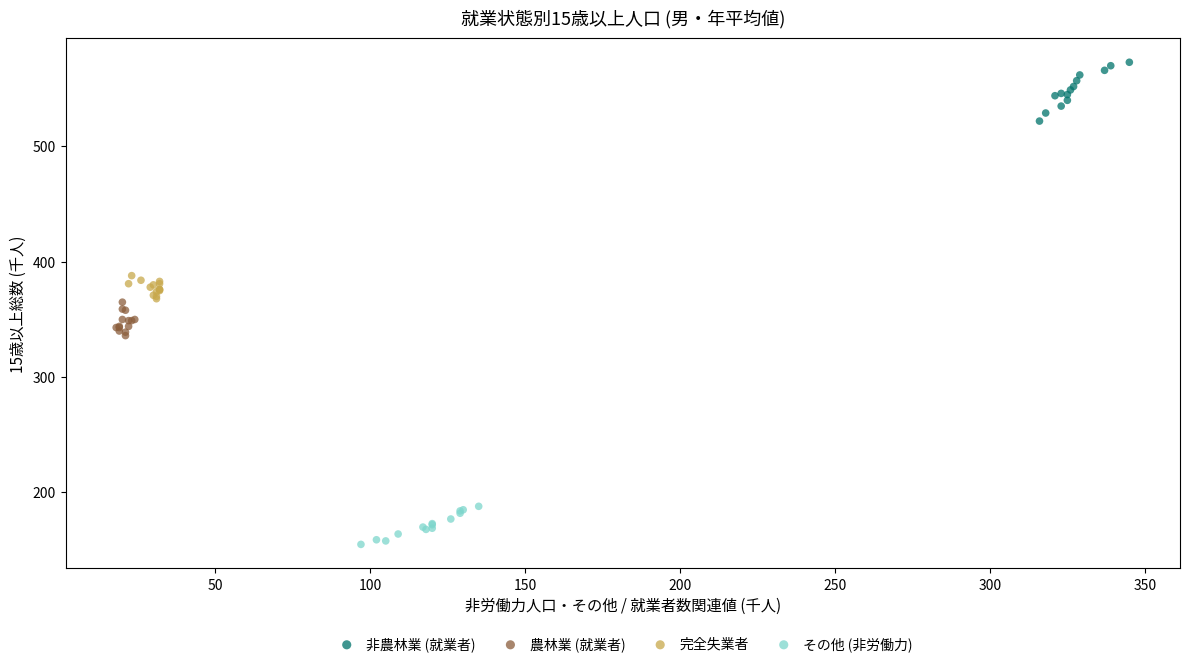

What are all the series names shown in the legend?

非農林業 (就業者), 農林業 (就業者), 完全失業者, その他 (非労働力)